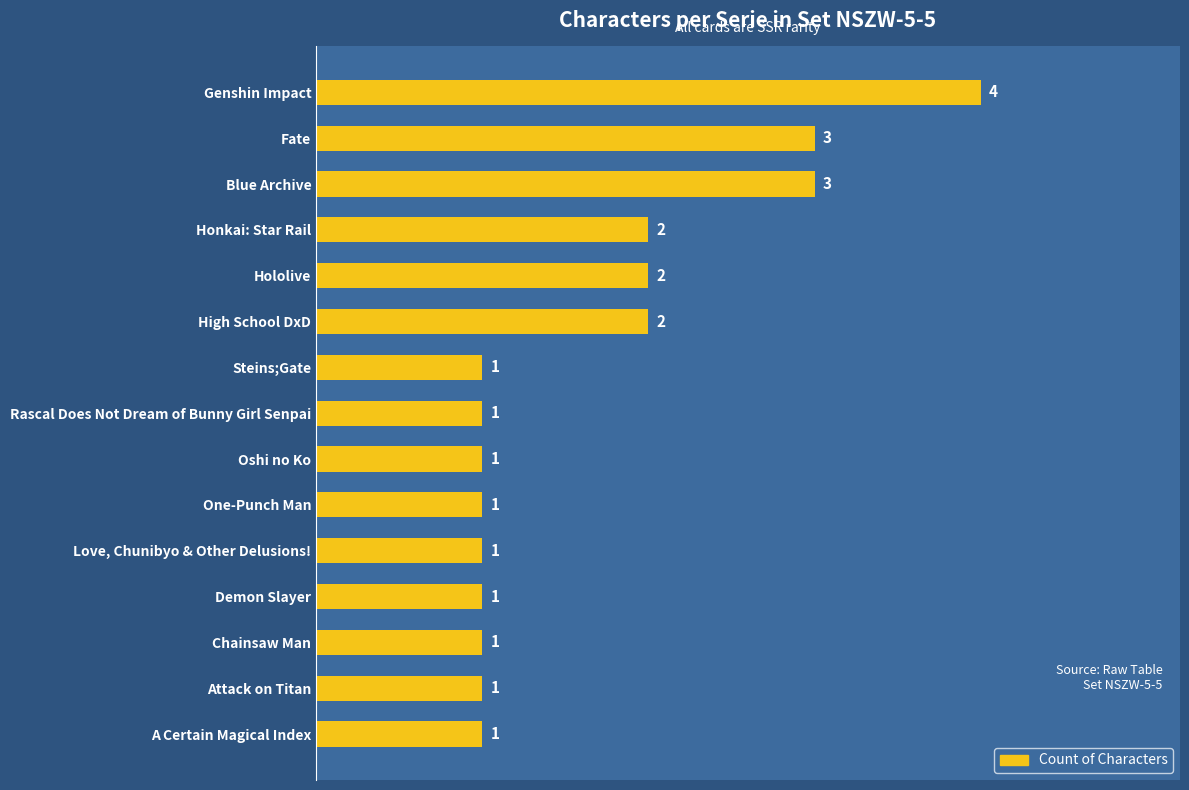

How many distinct data groups are displayed?

1